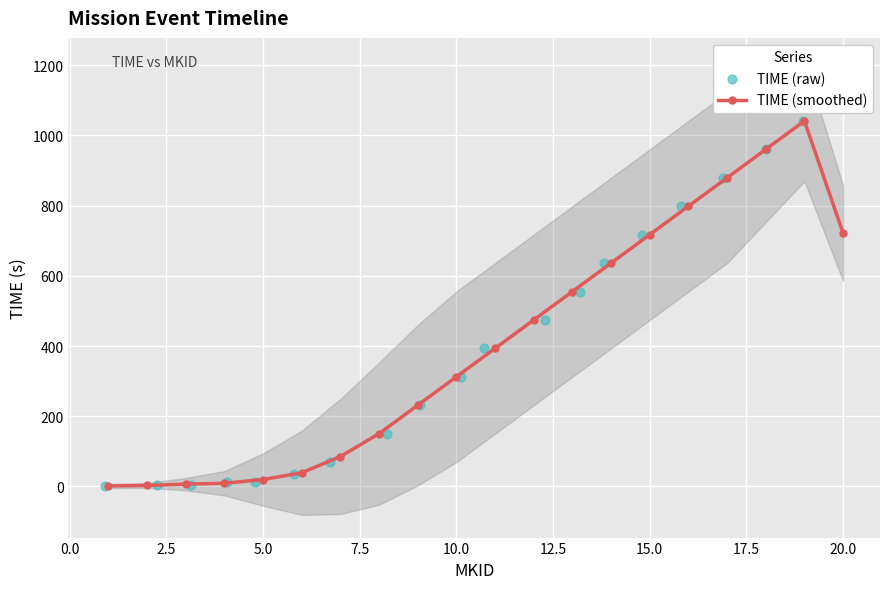

What are all the series names shown in the legend?

TIME (smoothed), TIME (raw)